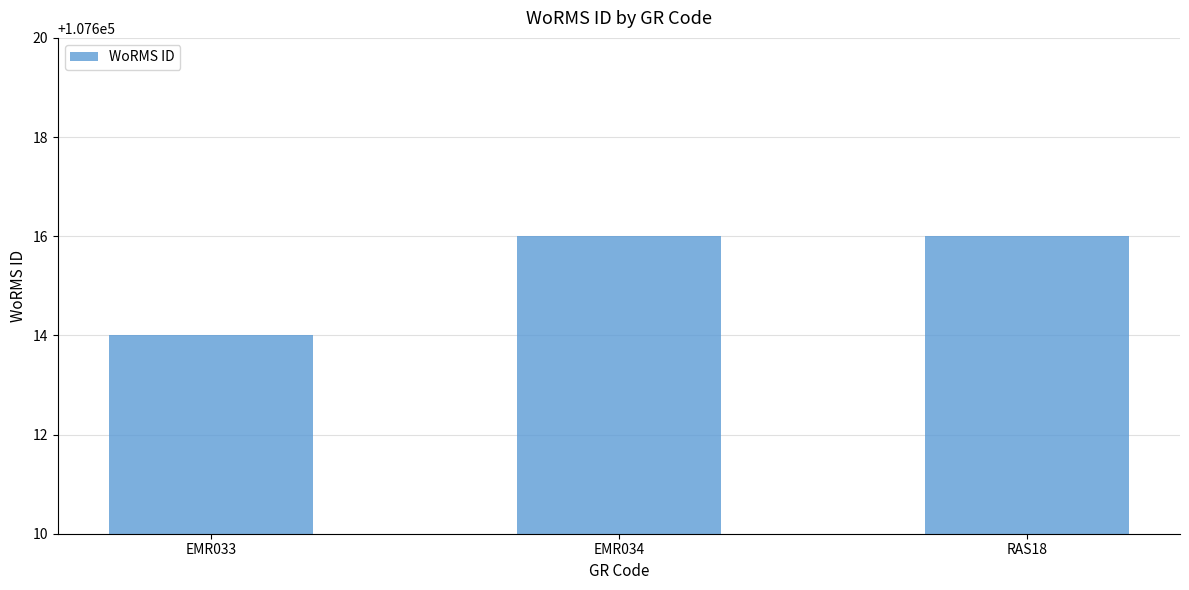

Reading right to left, what are all the values shown in this chart?

RAS18=107616	EMR034=107616	EMR033=107614